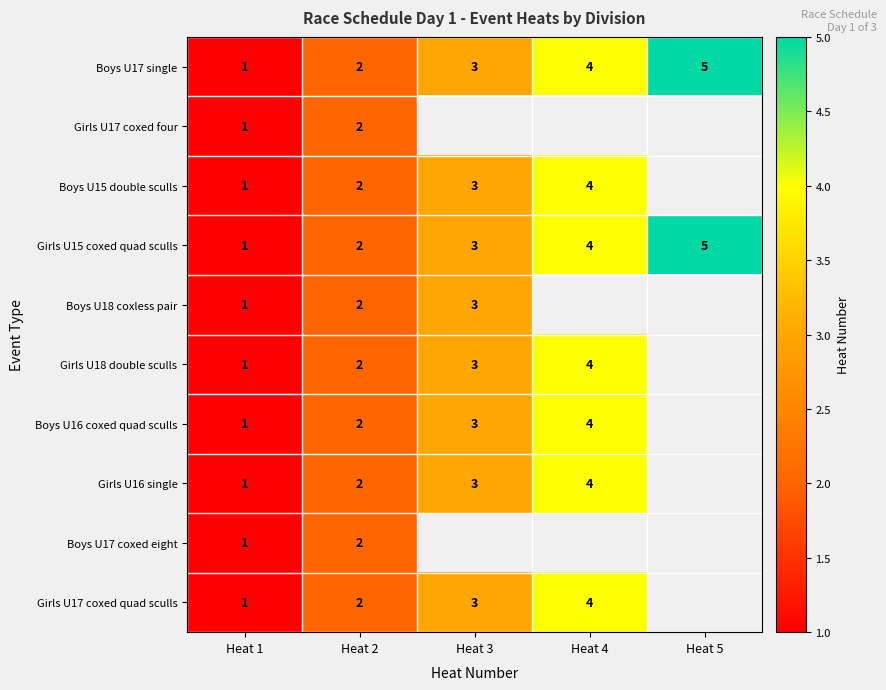

The Boys U17 single series shows 3 at Heat 2. True or false?

False